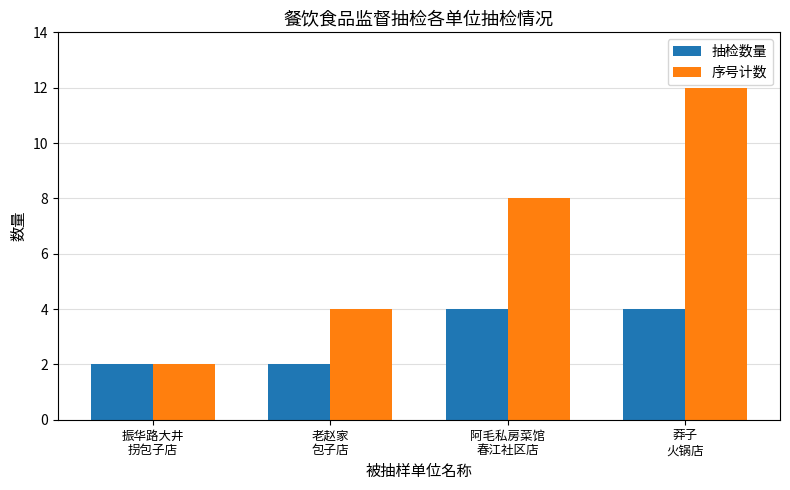

Rank the series by their average value, from lowest to highest.

抽检数量, 序号计数